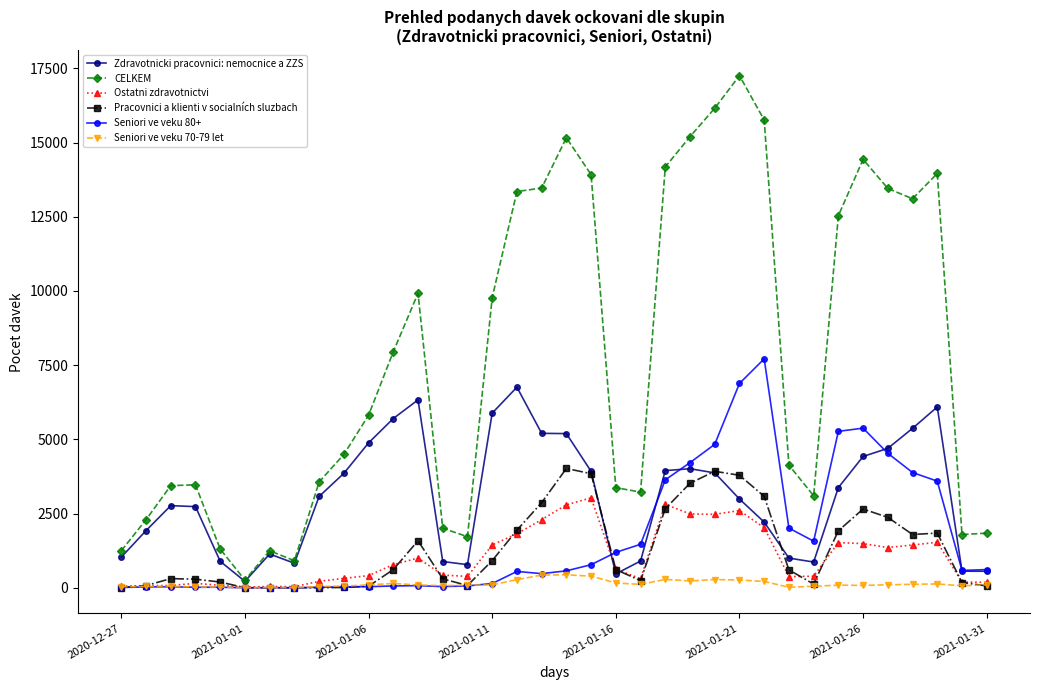

True or false: Seniori ve veku 70-79 let and Zdravotnicki pracovnici: nemocnice a ZZS cross at least once.

False